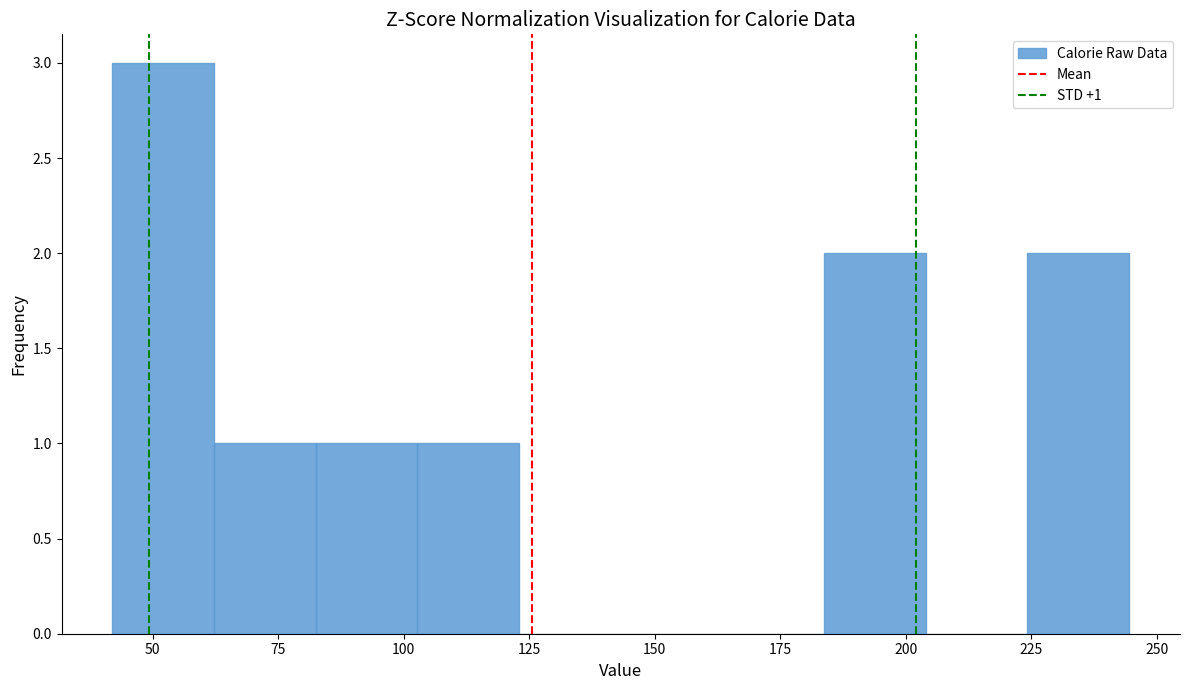

Over which range of the x-axis is the bar tallest?

40 to 60